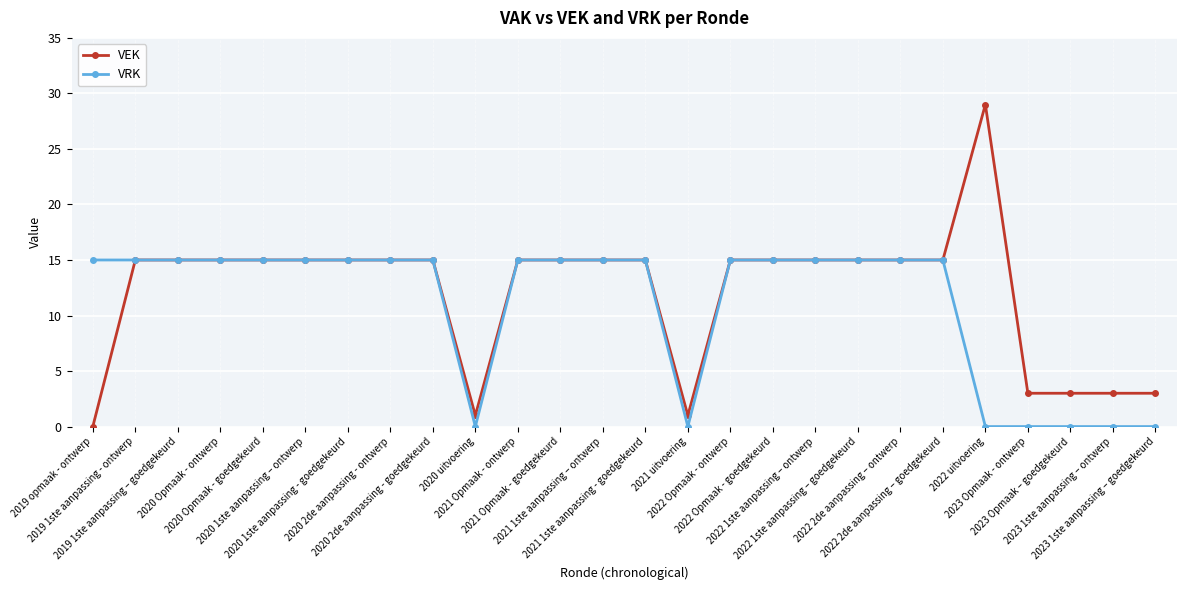

What is the average value of the VEK series?

12